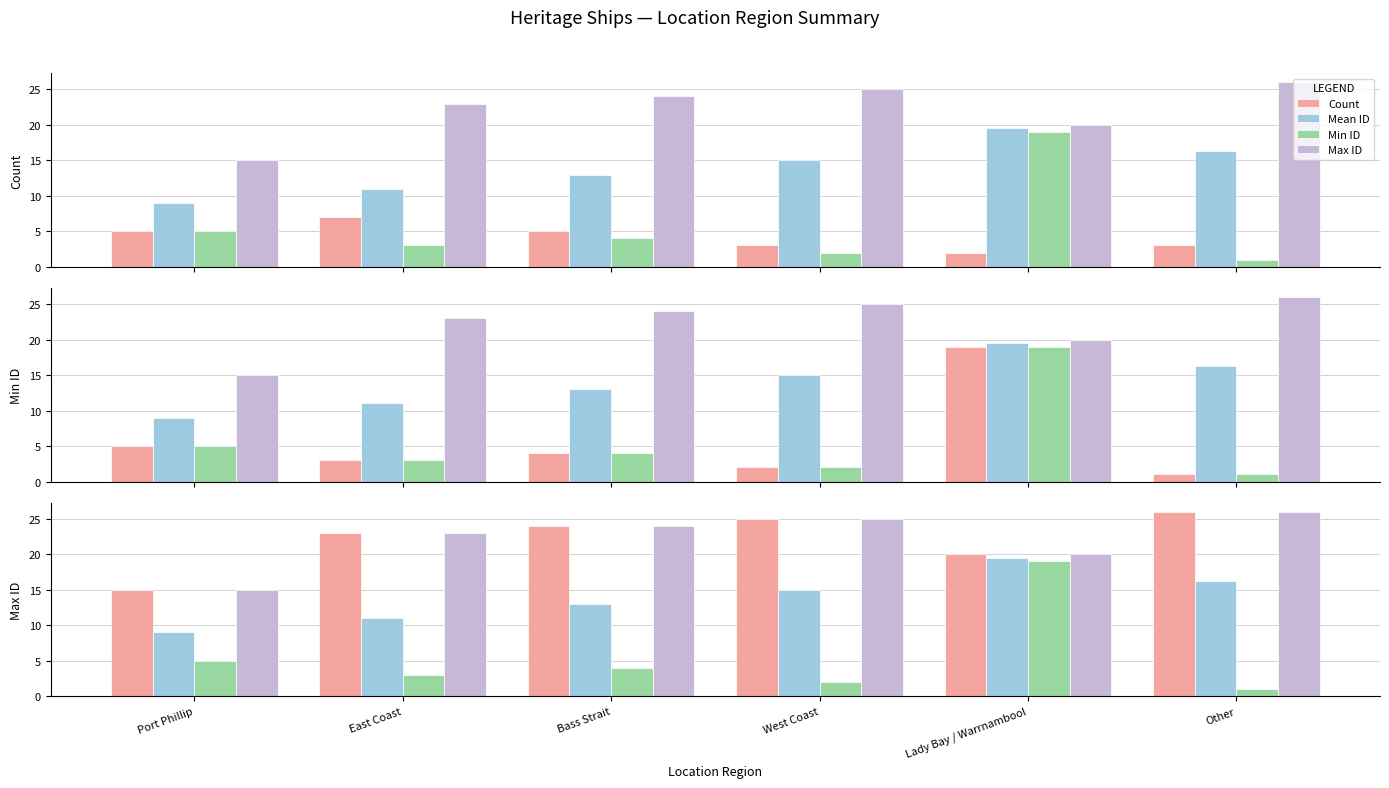

How many bars are there in each group?

4